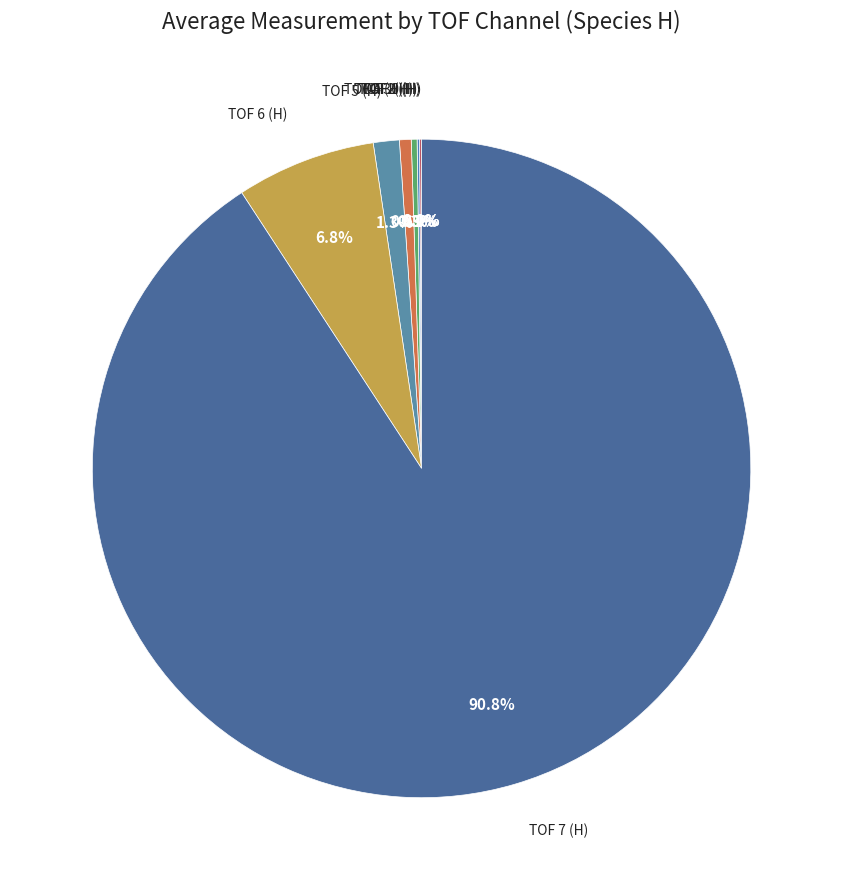

How many segments does this pie chart have?

8